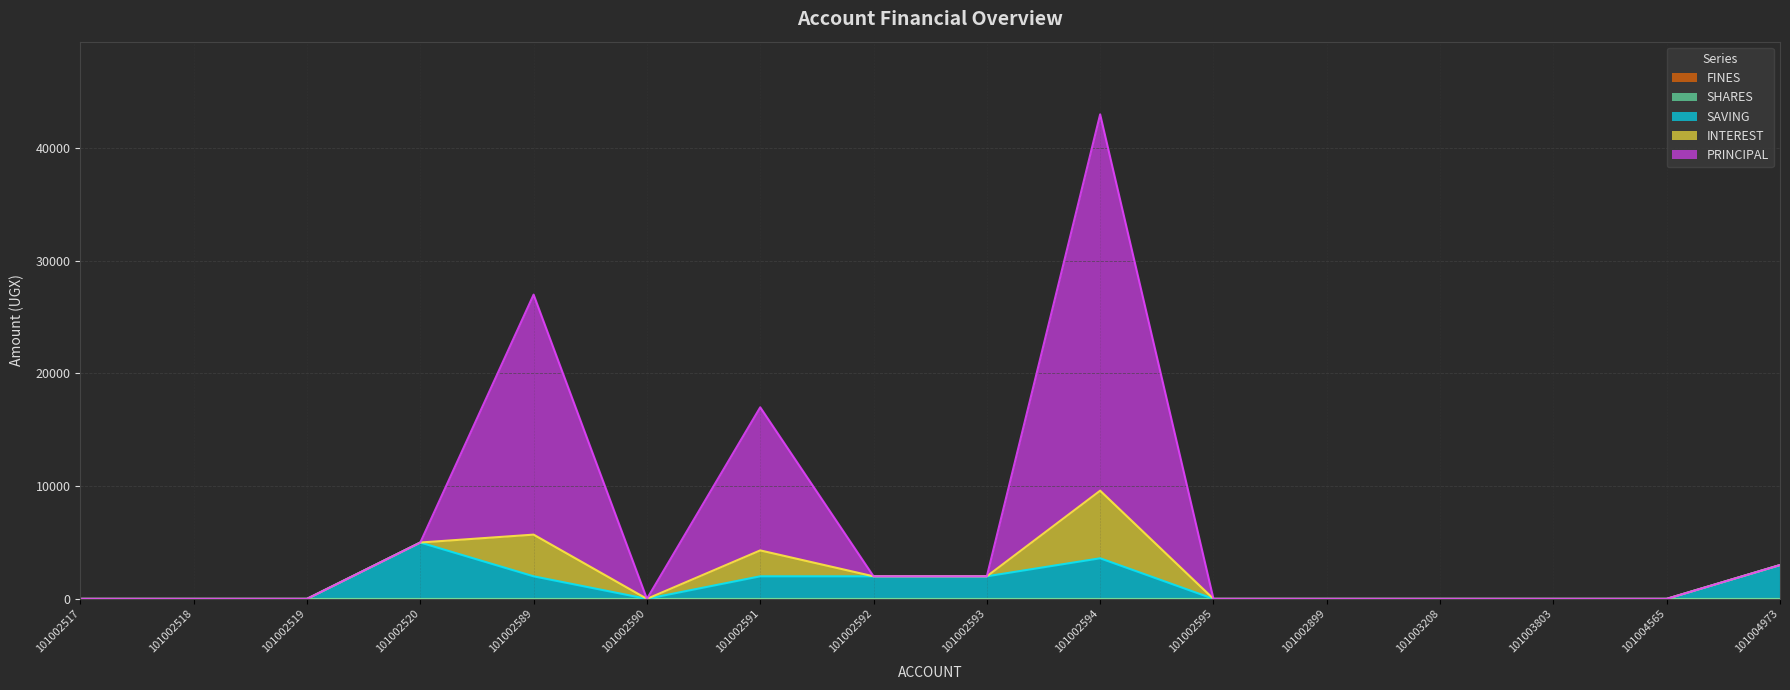

Which category has the highest value in the FINES series?

101002517